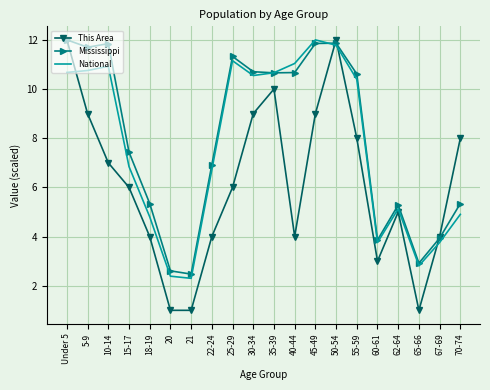

List the series in order of their overall mean, highest first.

Mississippi, National, This Area